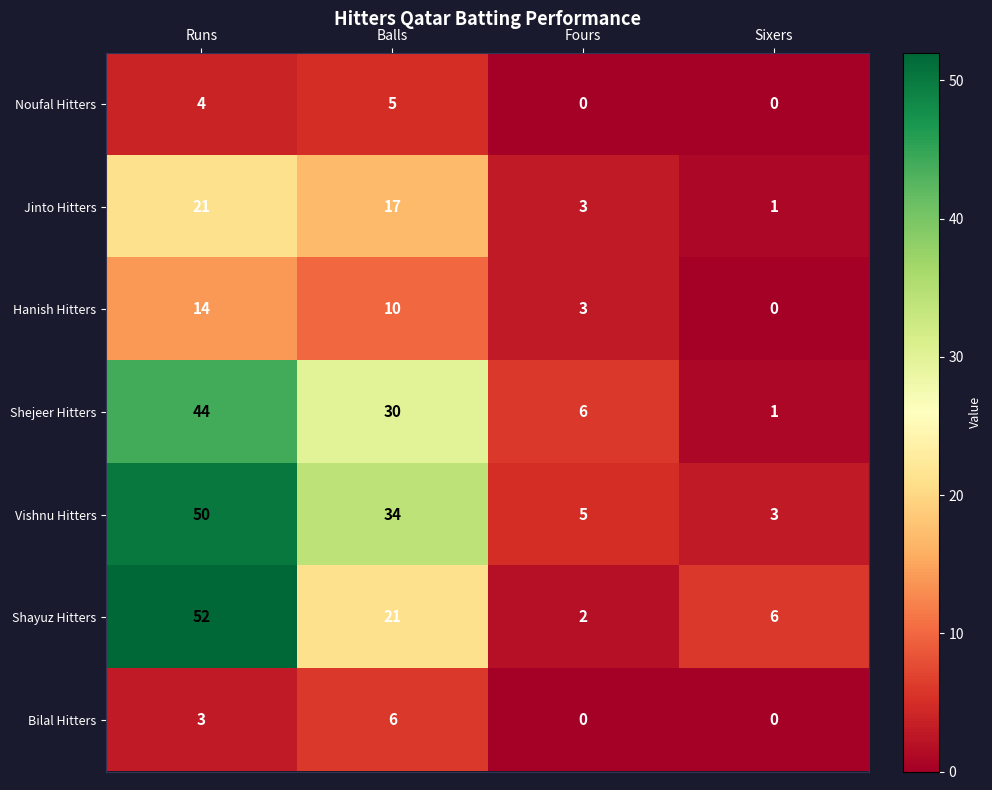

What is the total value across all series at Fours?

19